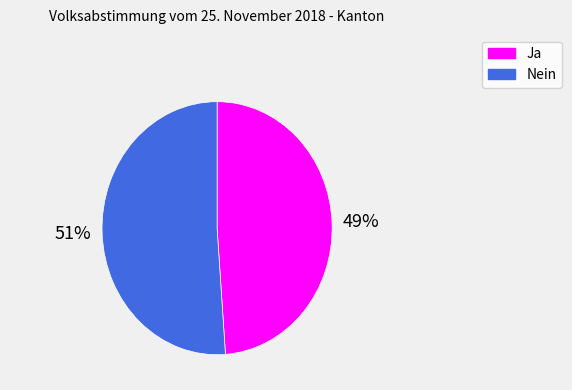

What is the smallest slice in the pie chart?

Ja